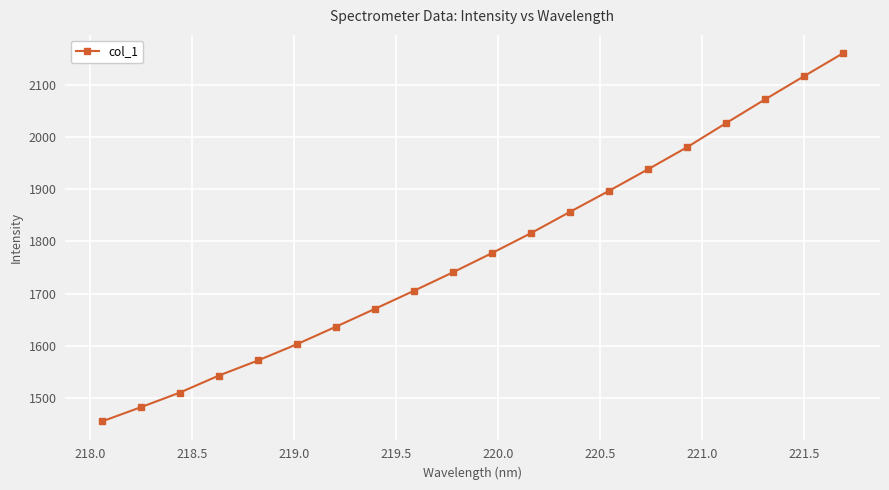

Reading left to right, what are all the values shown in this chart?

1455.1	1482.5	1510.6	1543.1	1572.0	1603.3	1636.8	1671.0	1705.6	1741.0	1777.9	1816.1	1856.8	1897.1	1938.4	1980.6	2026.8	2072.2	2116.7	2160.6